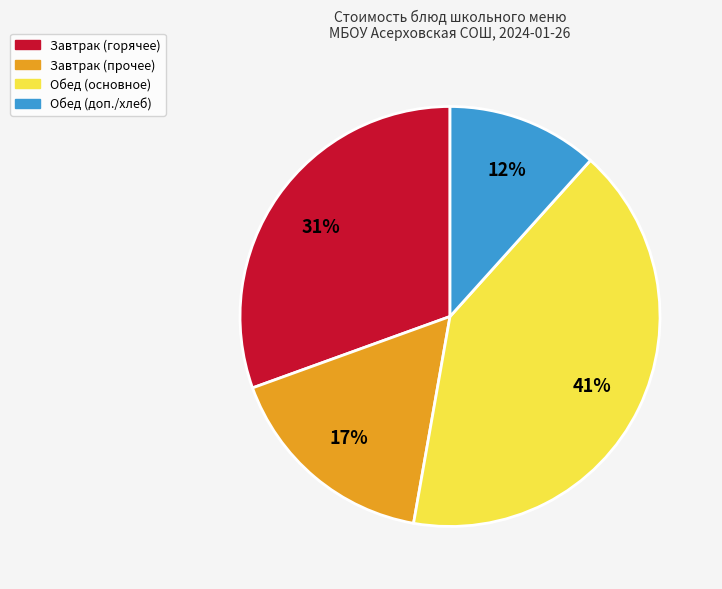

To the nearest percent, what is the average slice percentage?

25%